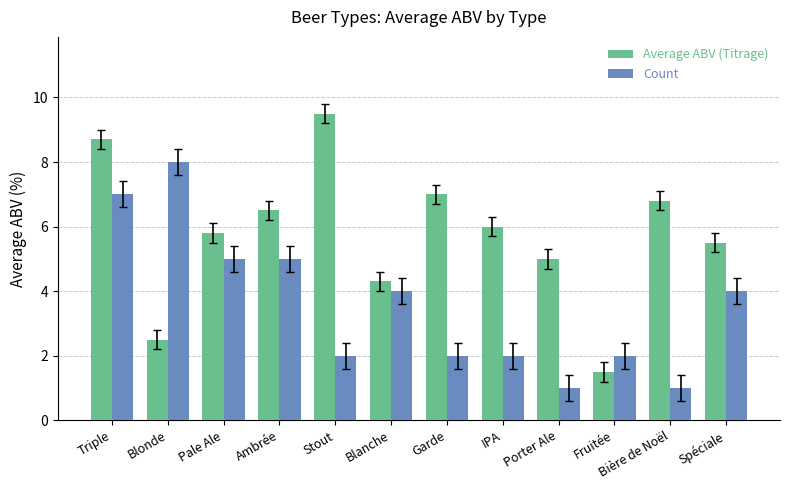

What is the minimum value for Count?

1.0